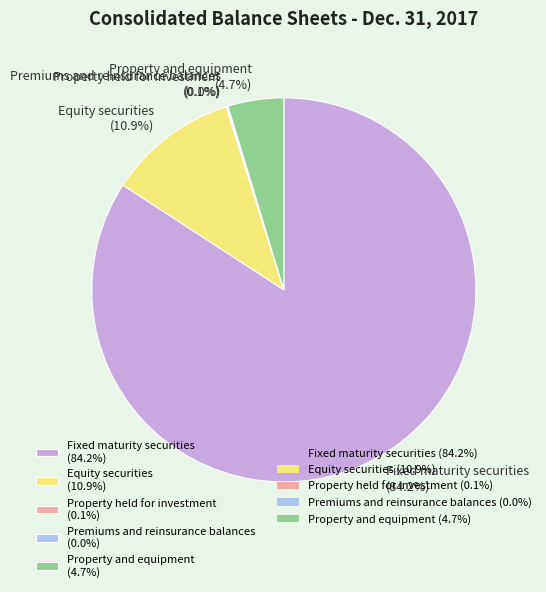

Does any single category account for the majority?

Yes